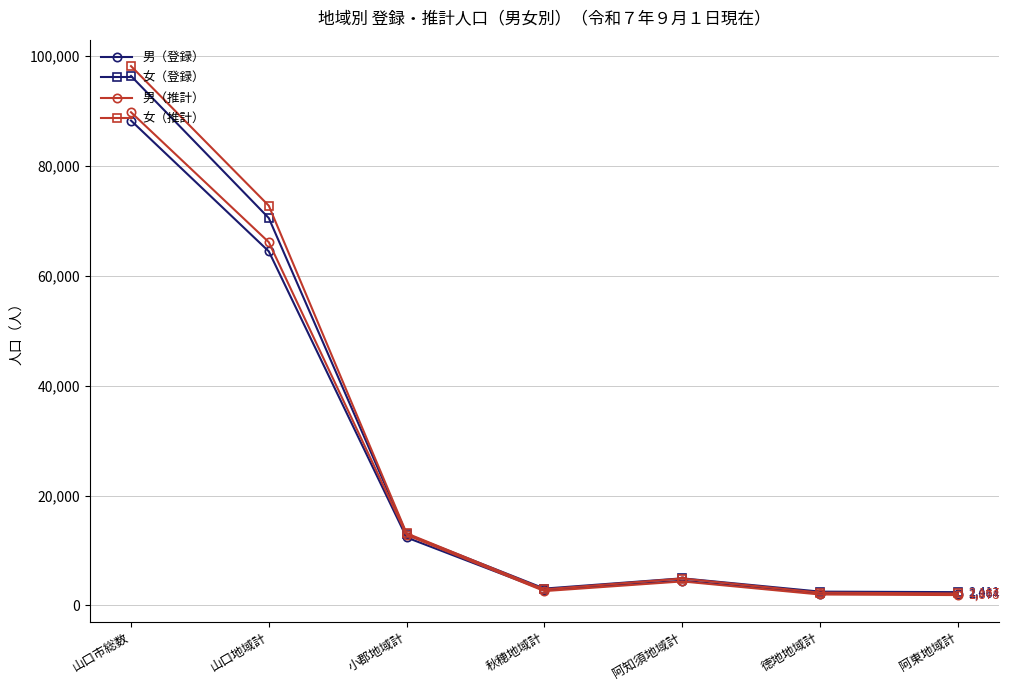

Is it true that 男（登録） equals 2064 at 阿東地域計?

True